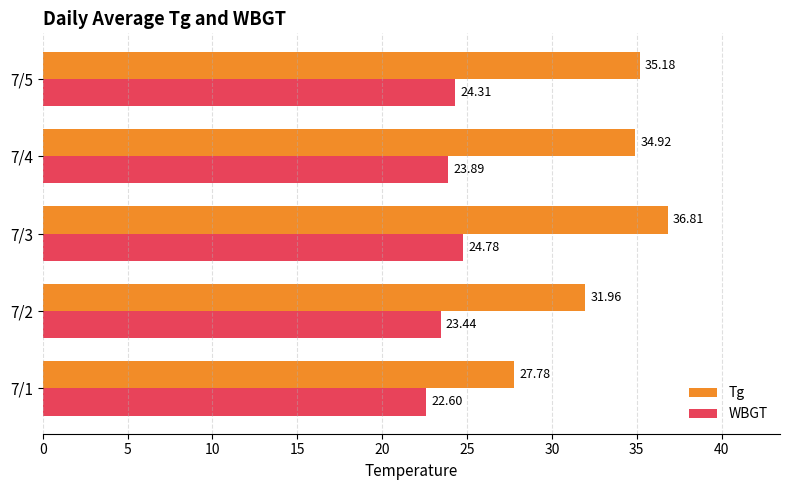

How many categories are shown in the chart?

5